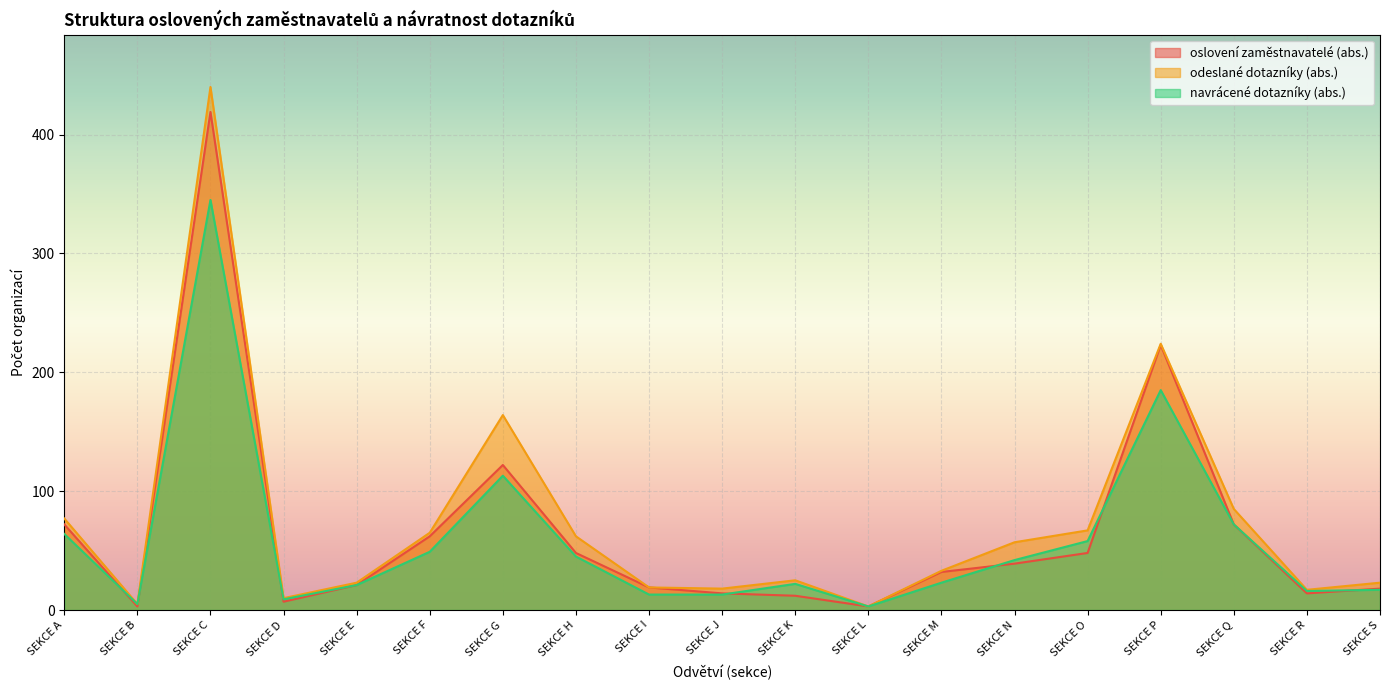

What value does the odeslané dotazníky (abs.) series have at SEKCE R, to the nearest 5?

15